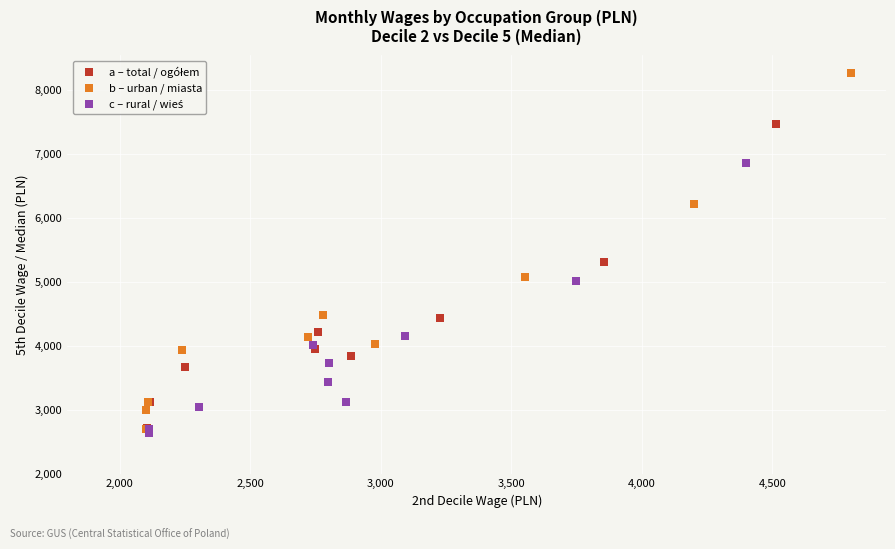

Which series has the widest spread of Y values?

b – urban / miasta